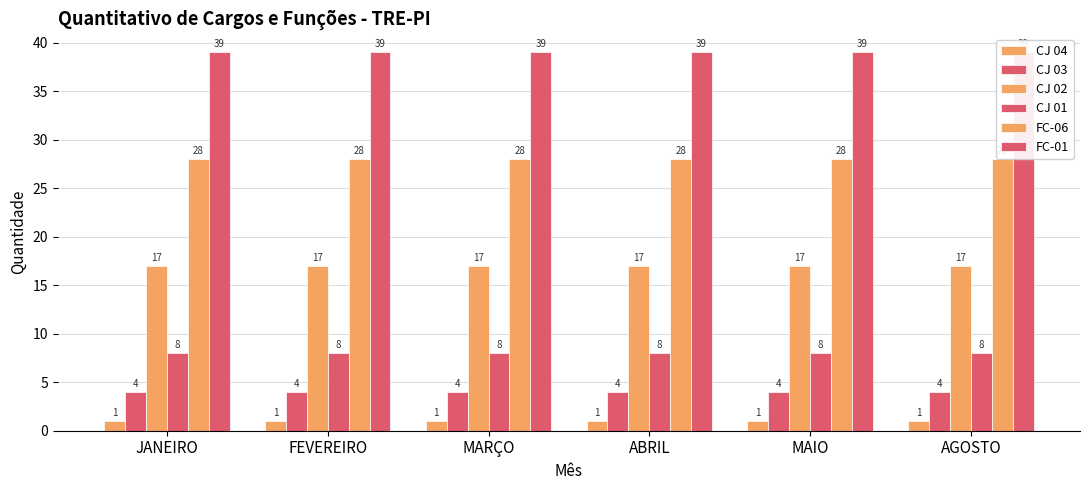

Reading right to left, transcribe all the data shown in this chart.

CJ 04: AGOSTO=1	MAIO=1	ABRIL=1	MARÇO=1	FEVEREIRO=1	JANEIRO=1
CJ 03: AGOSTO=4	MAIO=4	ABRIL=4	MARÇO=4	FEVEREIRO=4	JANEIRO=4
CJ 02: AGOSTO=17	MAIO=17	ABRIL=17	MARÇO=17	FEVEREIRO=17	JANEIRO=17
CJ 01: AGOSTO=8	MAIO=8	ABRIL=8	MARÇO=8	FEVEREIRO=8	JANEIRO=8
FC-06: AGOSTO=28	MAIO=28	ABRIL=28	MARÇO=28	FEVEREIRO=28	JANEIRO=28
FC-01: AGOSTO=39	MAIO=39	ABRIL=39	MARÇO=39	FEVEREIRO=39	JANEIRO=39